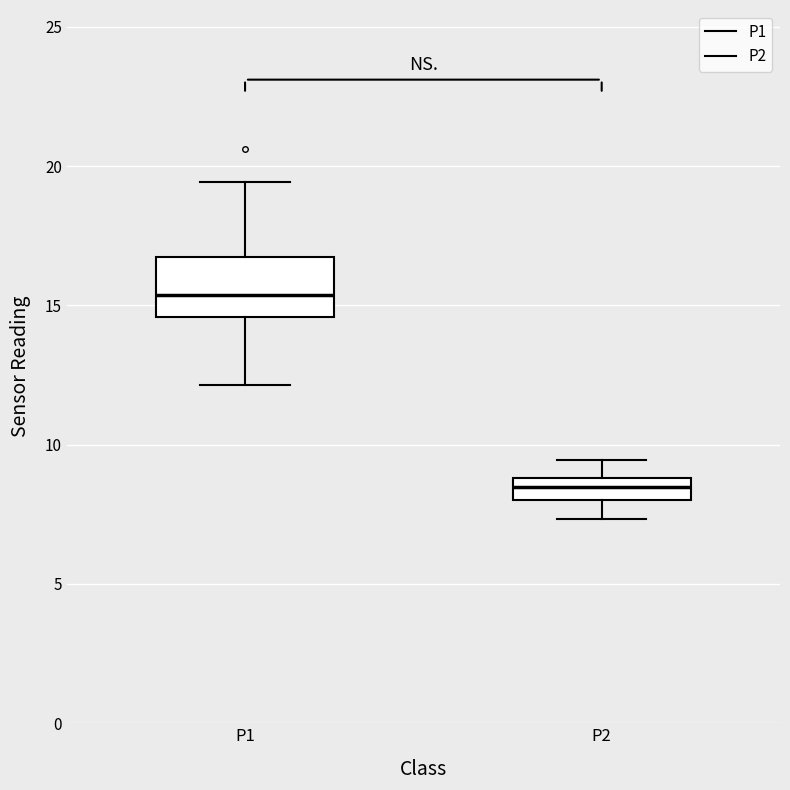

Which box is the tallest, from its lower edge to its upper edge?

P1